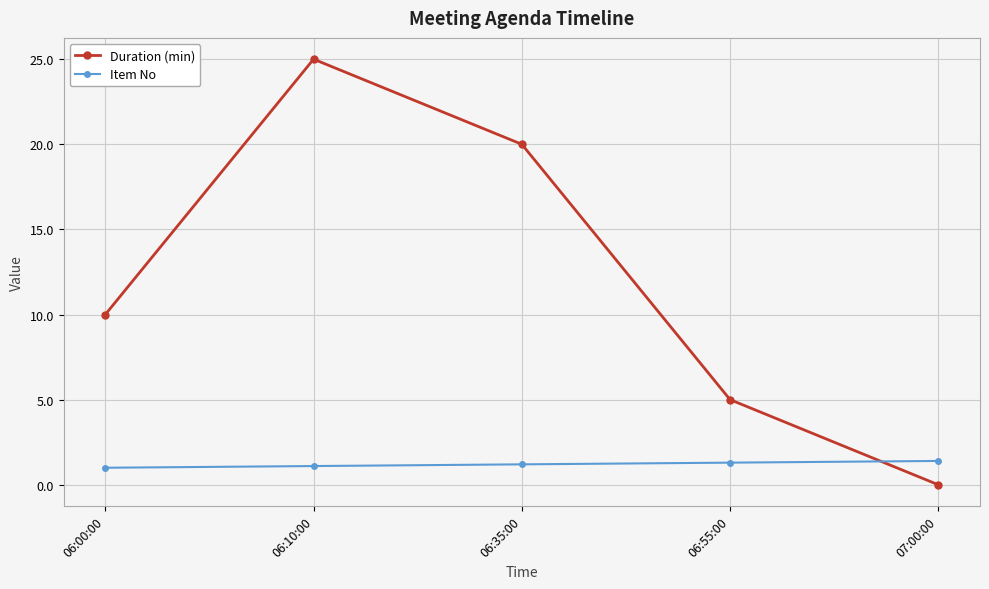

Is this an area chart (filled region under the line)?

No